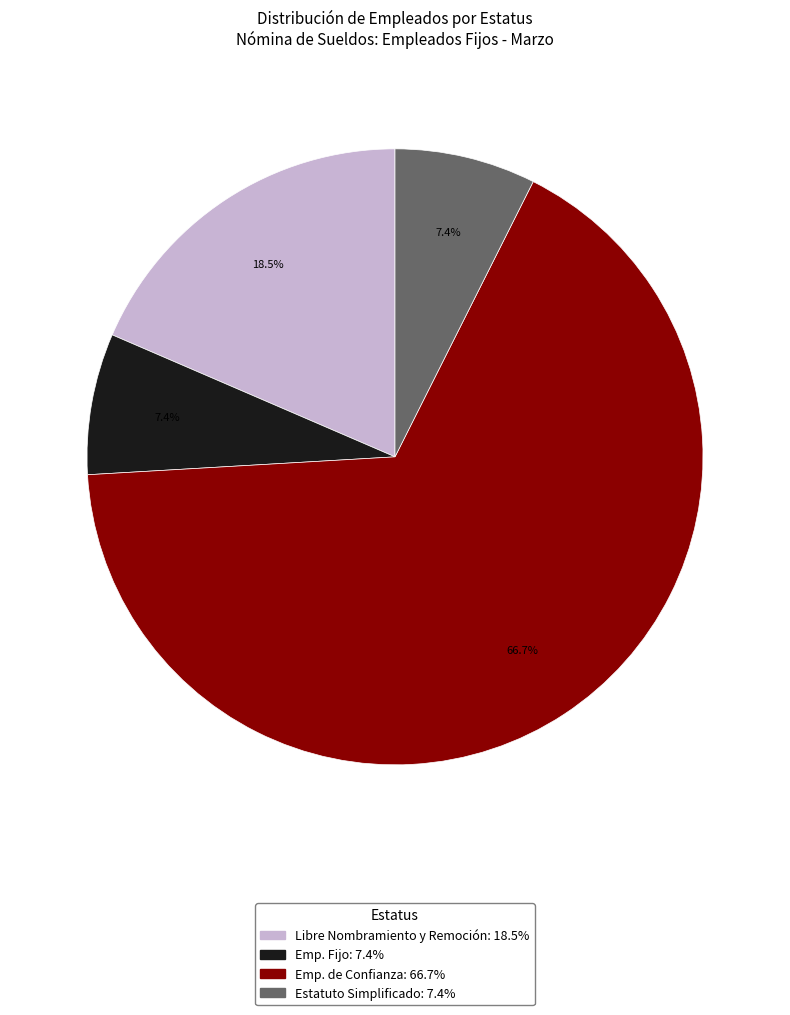

What percentage do Estatuto Simplificado and Emp. Fijo together represent?

14.8%